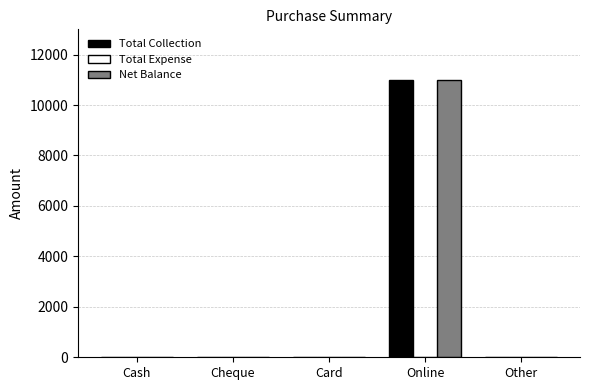

True or false: Net Balance has a value of -3644 at Cash.

False